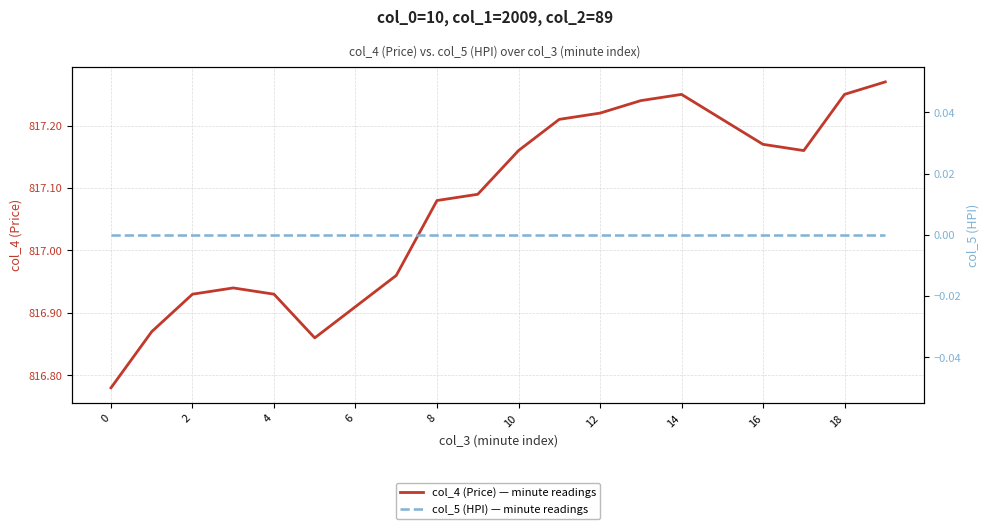

Which series has the largest total across all categories?

col_4 (Price) — minute readings